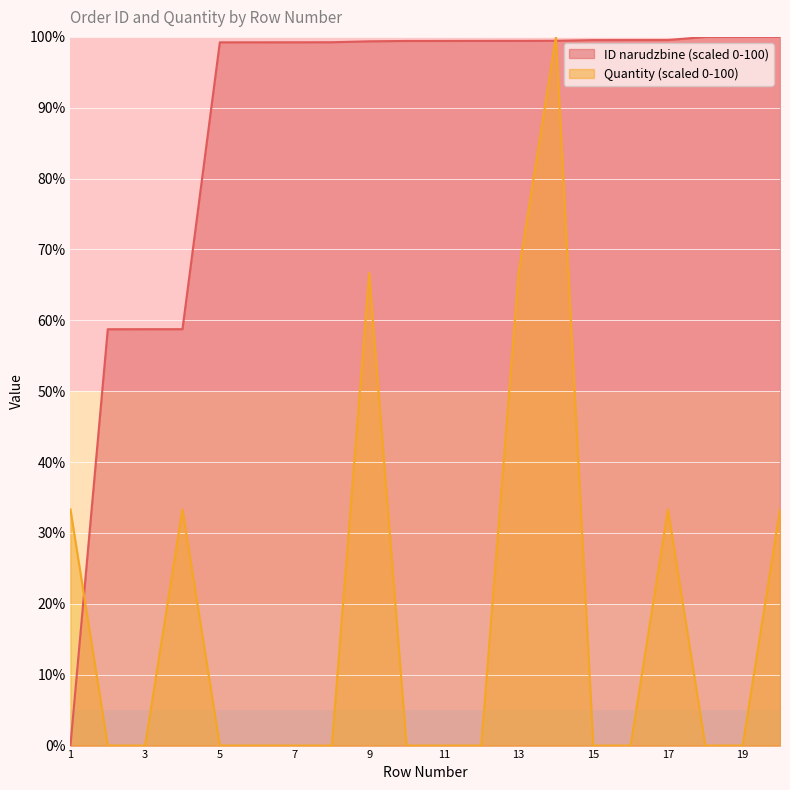

Is it true that ID narudzbine equals 99.4 at 9?

True